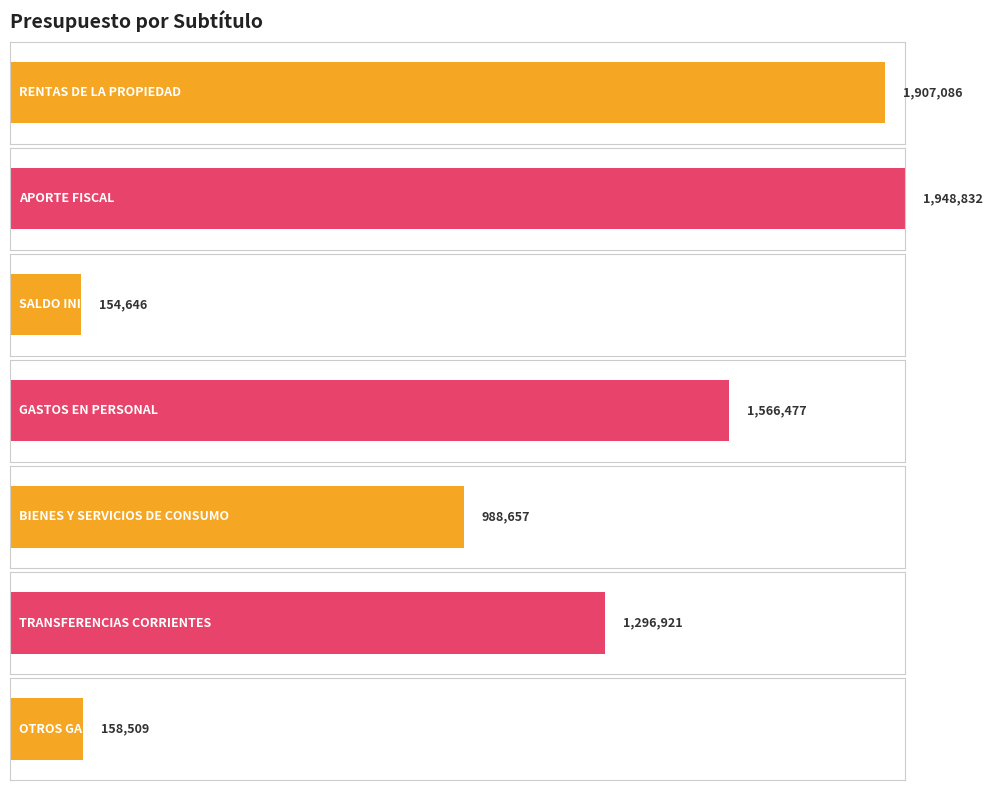

How many bars are there in total?

7